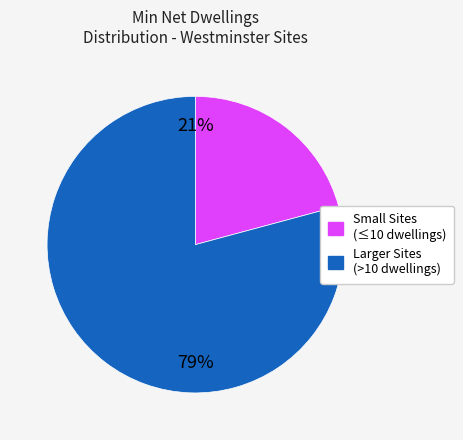

Is there a majority slice in this chart?

Yes